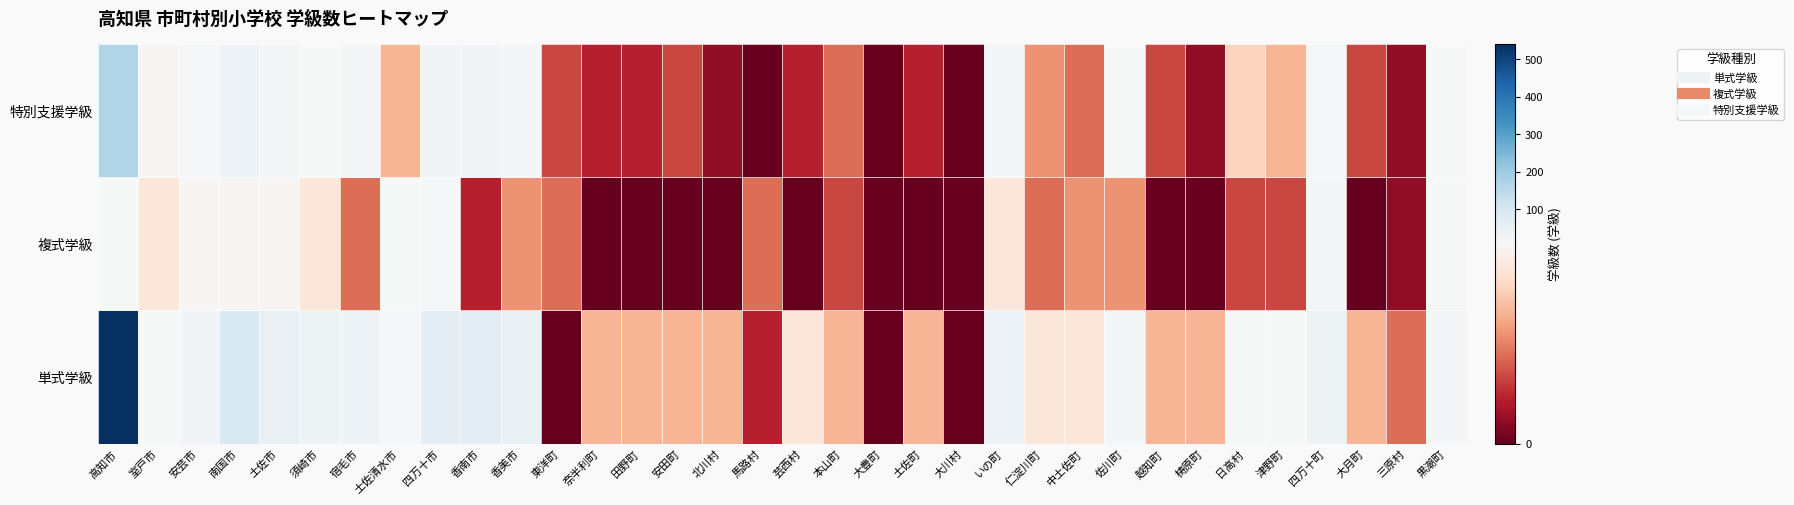

What is the difference between the second highest and second lowest values in the 単式学級 series?

93